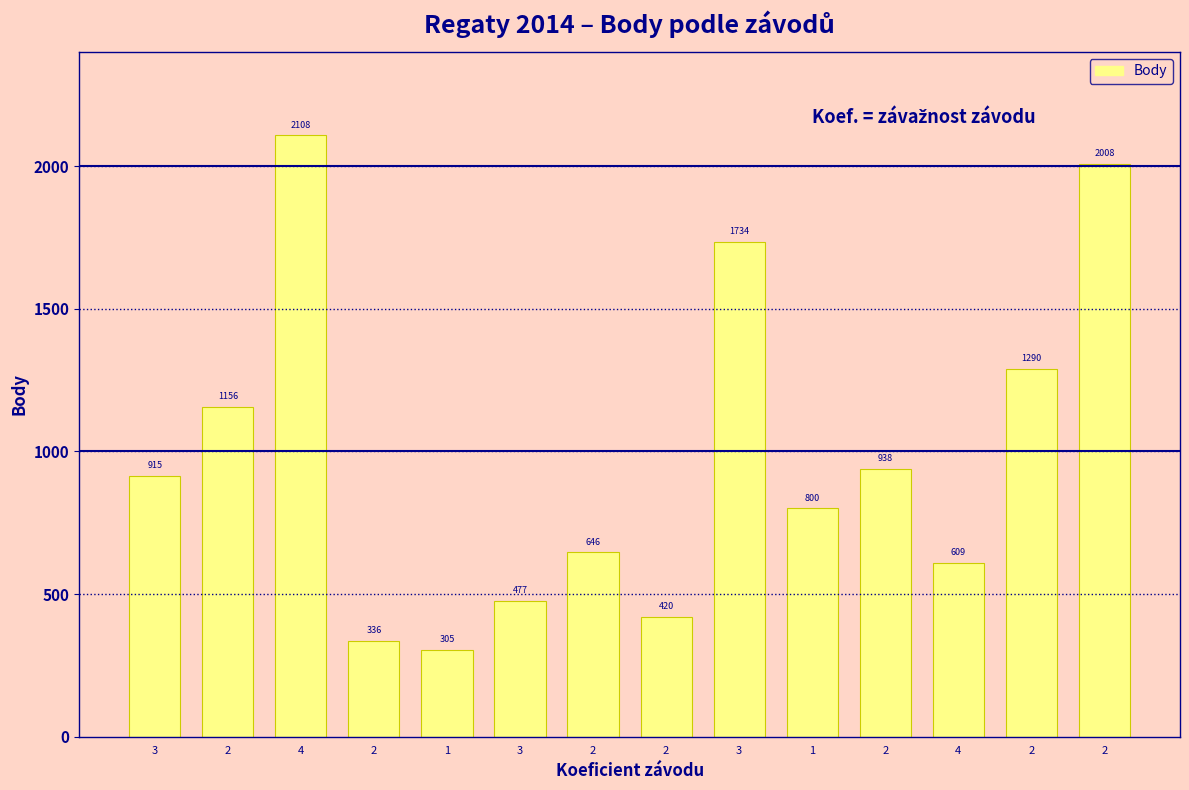

Reading left to right, extract all data points from this chart.

915	1156	2108	336	305	477	646	420	1734	800	938	609	1290	2008